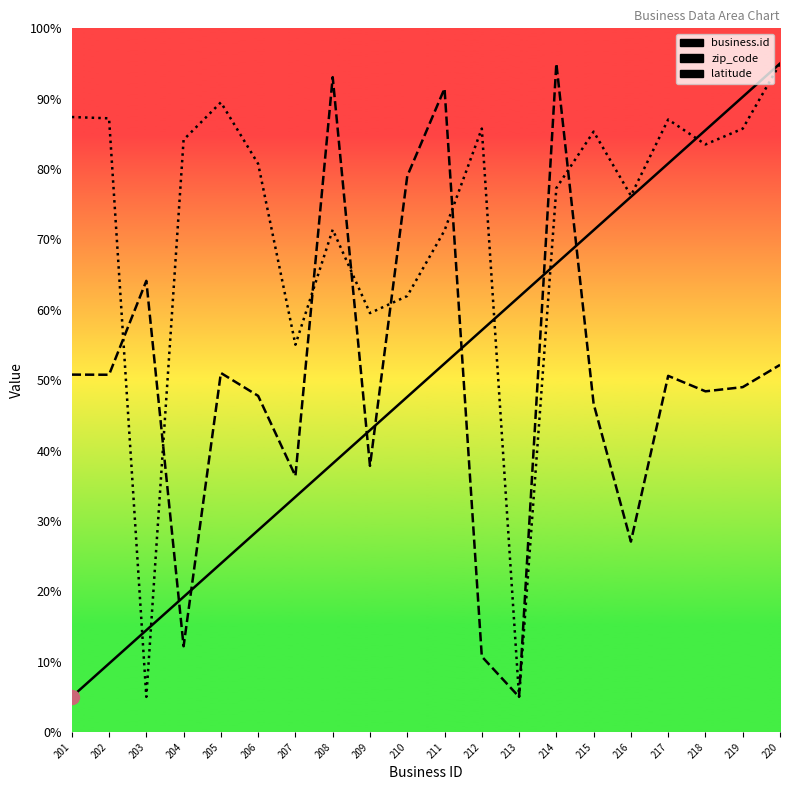

At which category does latitude reach its first local valley?

203